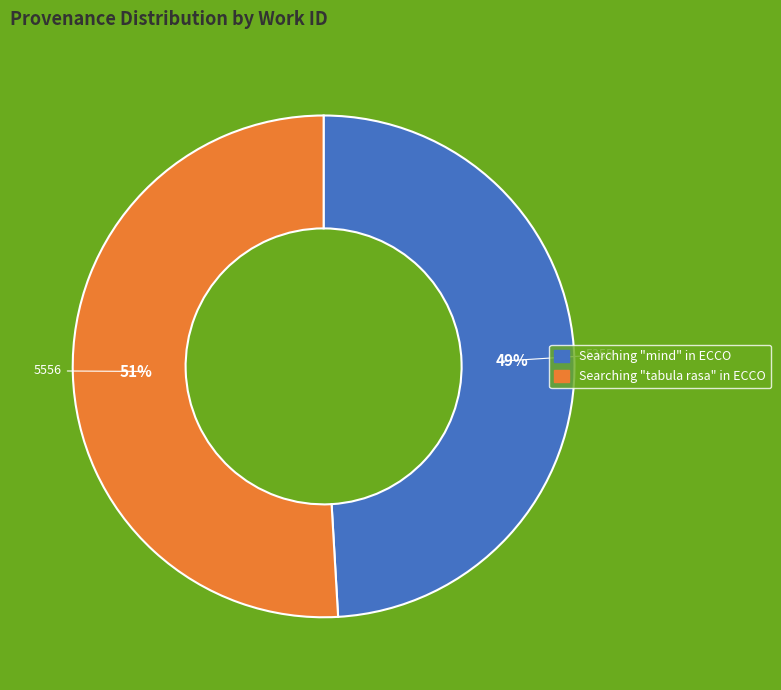

How many segments does this pie chart have?

2